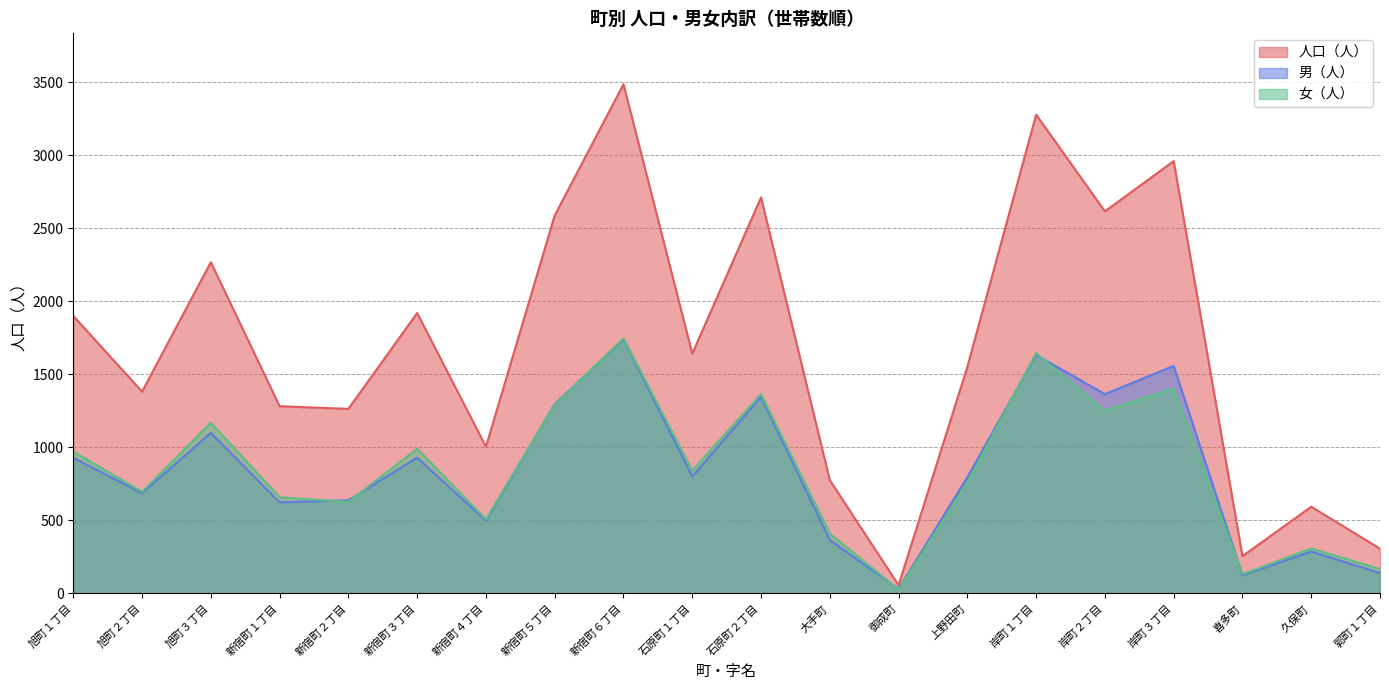

Between 新宿町５丁目 and 上野田町, which is larger?

新宿町５丁目